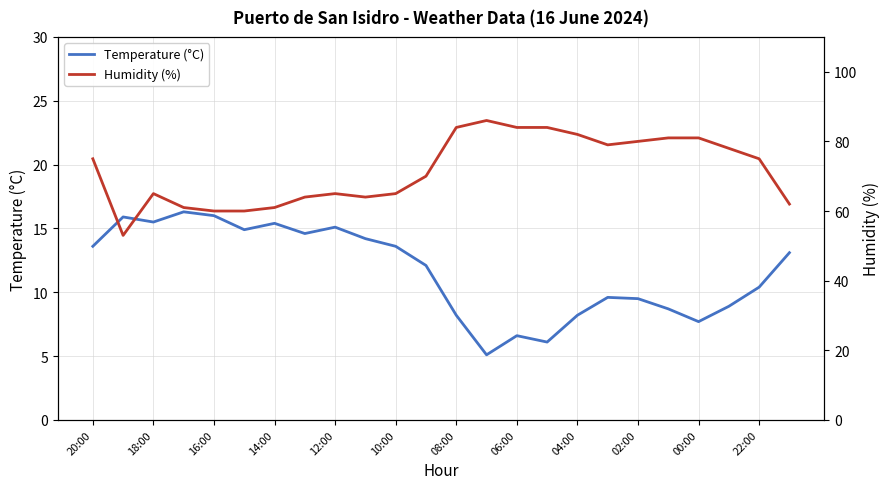

How many interior local peaks does the Temperature (°C) series have?

6